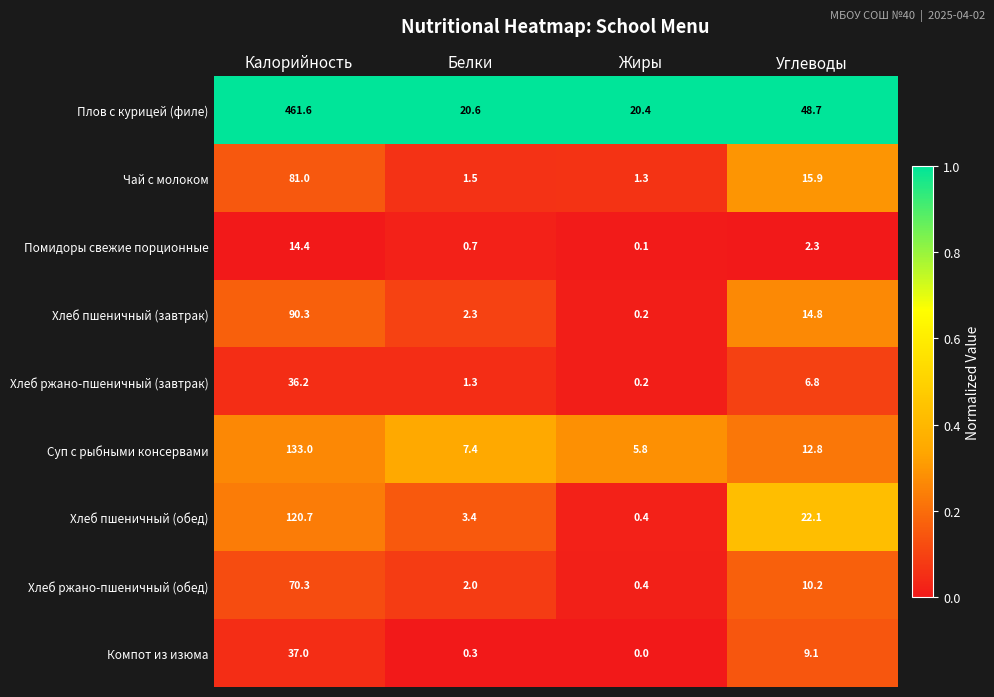

Which category has the highest value in the Чай с молоком series?

Калорийность